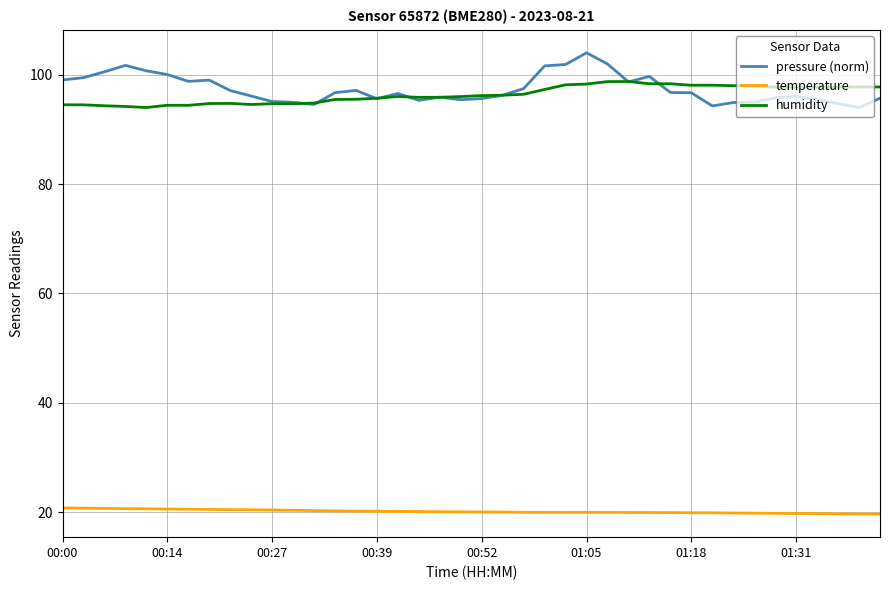

In temperature, how many points are higher than both neighbors (excluding endpoints)?

1